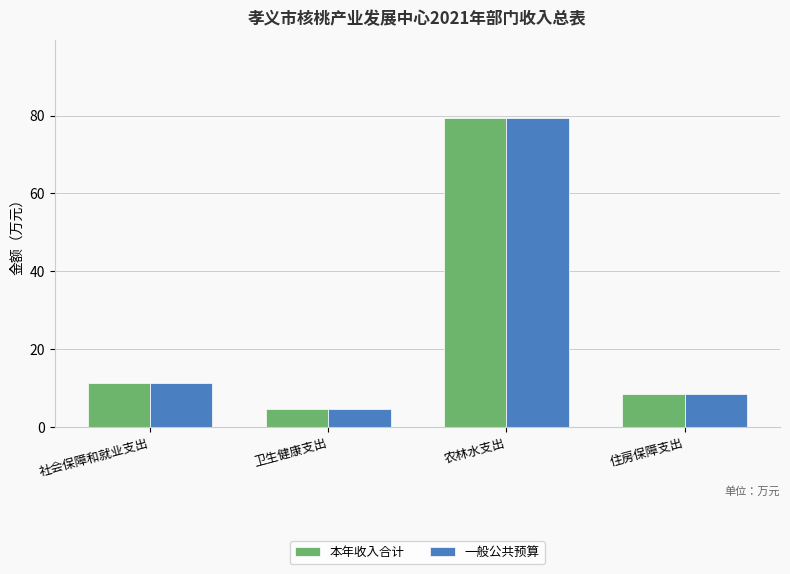

What is the minimum value shown in the chart?

4.5